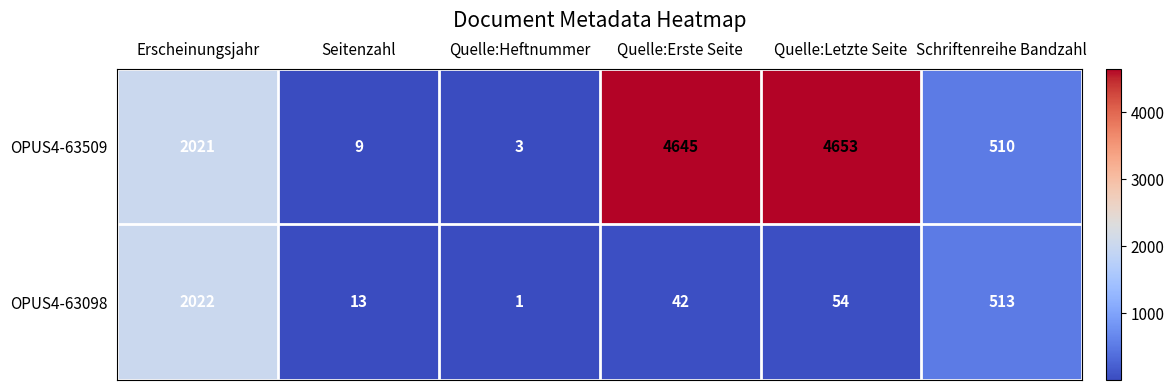

Which category has the highest value across all series?

Quelle:Letzte Seite